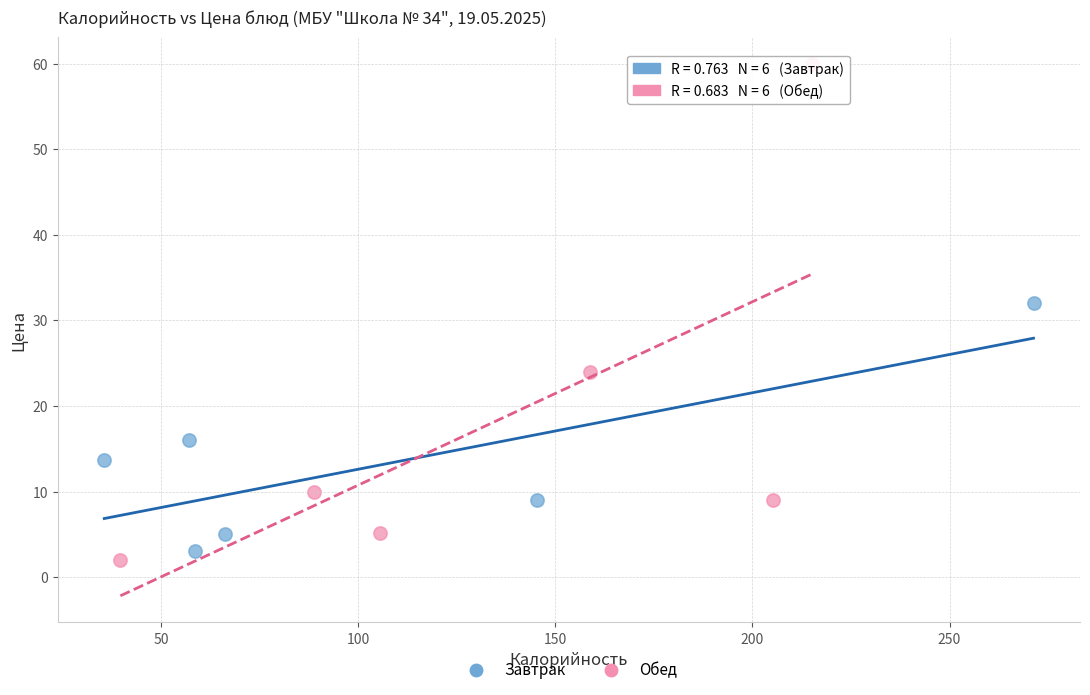

What are all the series names shown in the legend?

Завтрак, Обед